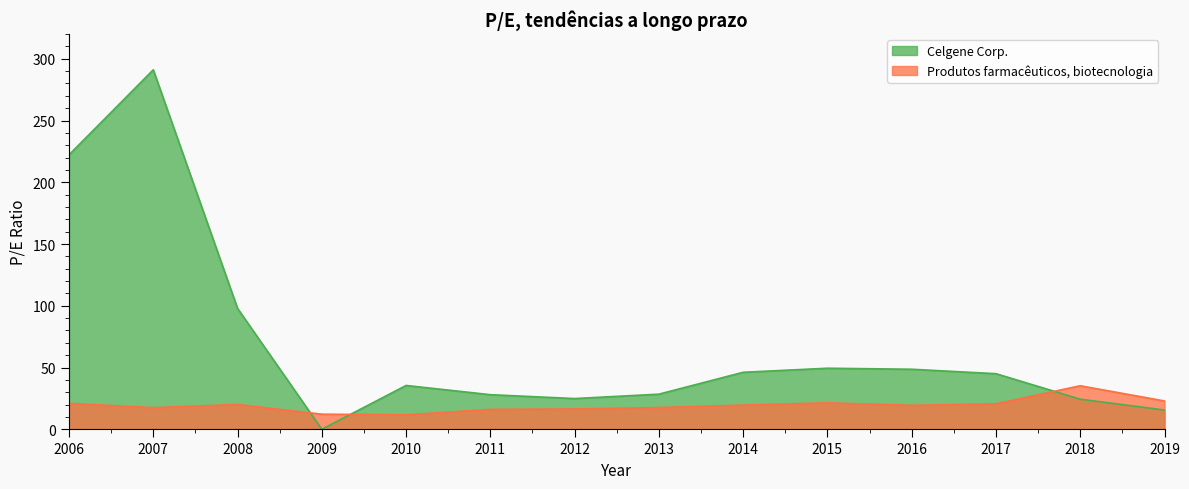

List the series in order of their overall mean, highest first.

Celgene Corp., Produtos farmacêuticos, biotecnologia